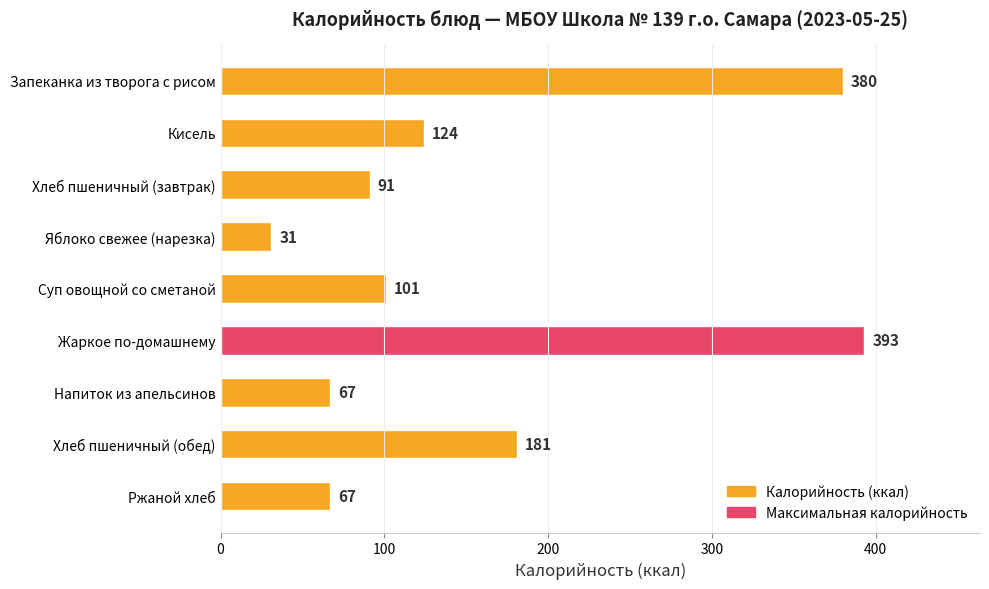

Between Суп овощной со сметаной and Хлеб пшеничный (обед), which is larger?

Хлеб пшеничный (обед)